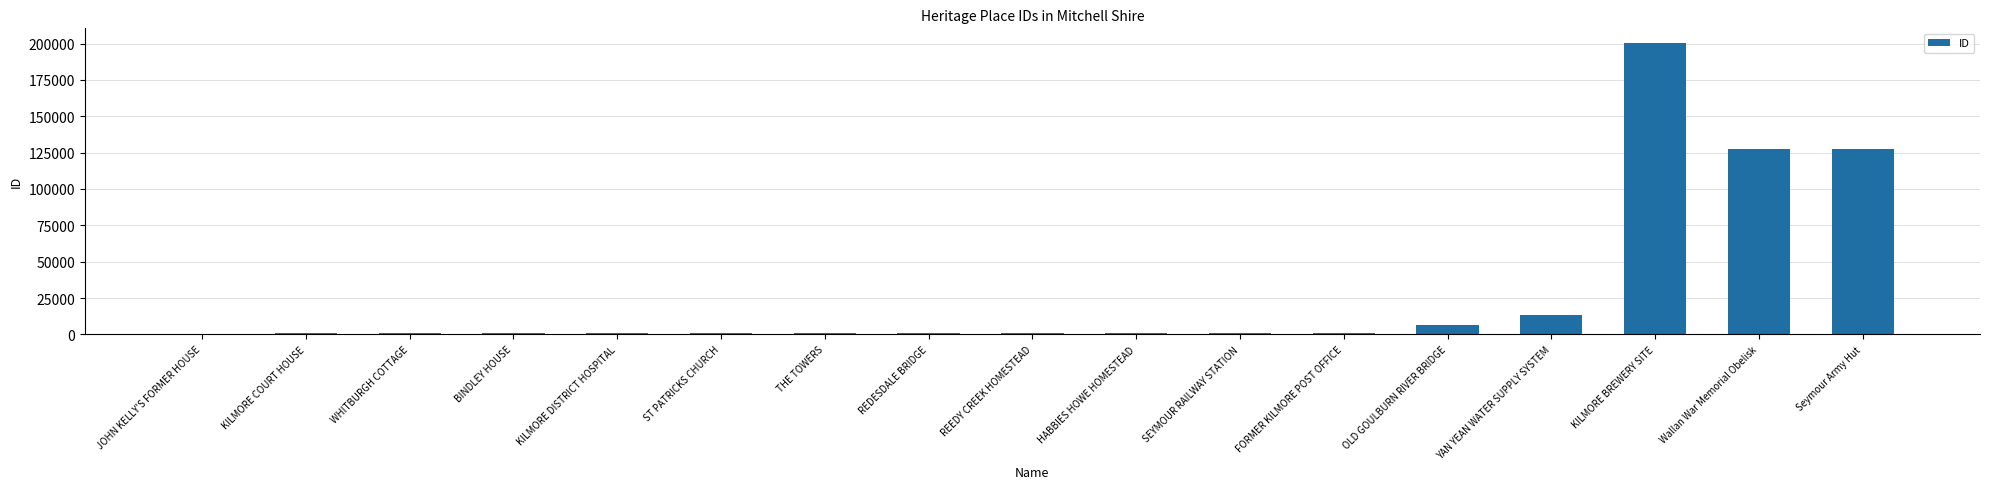

True or false: the data shows 108207 at KILMORE BREWERY SITE.

False